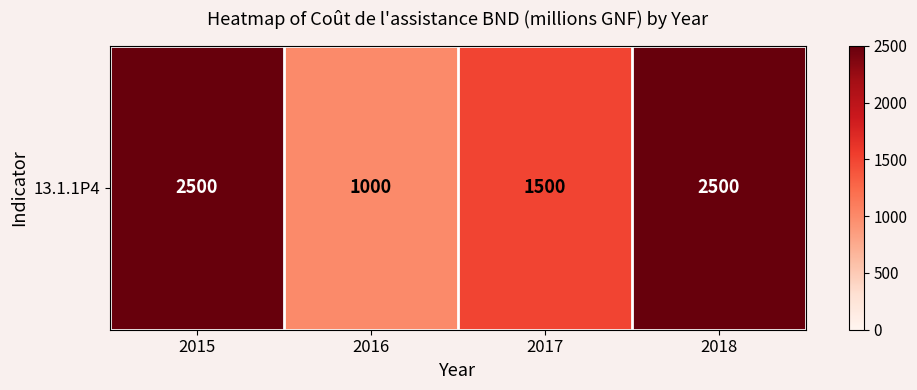

What is the minimum value shown in the chart?

1000